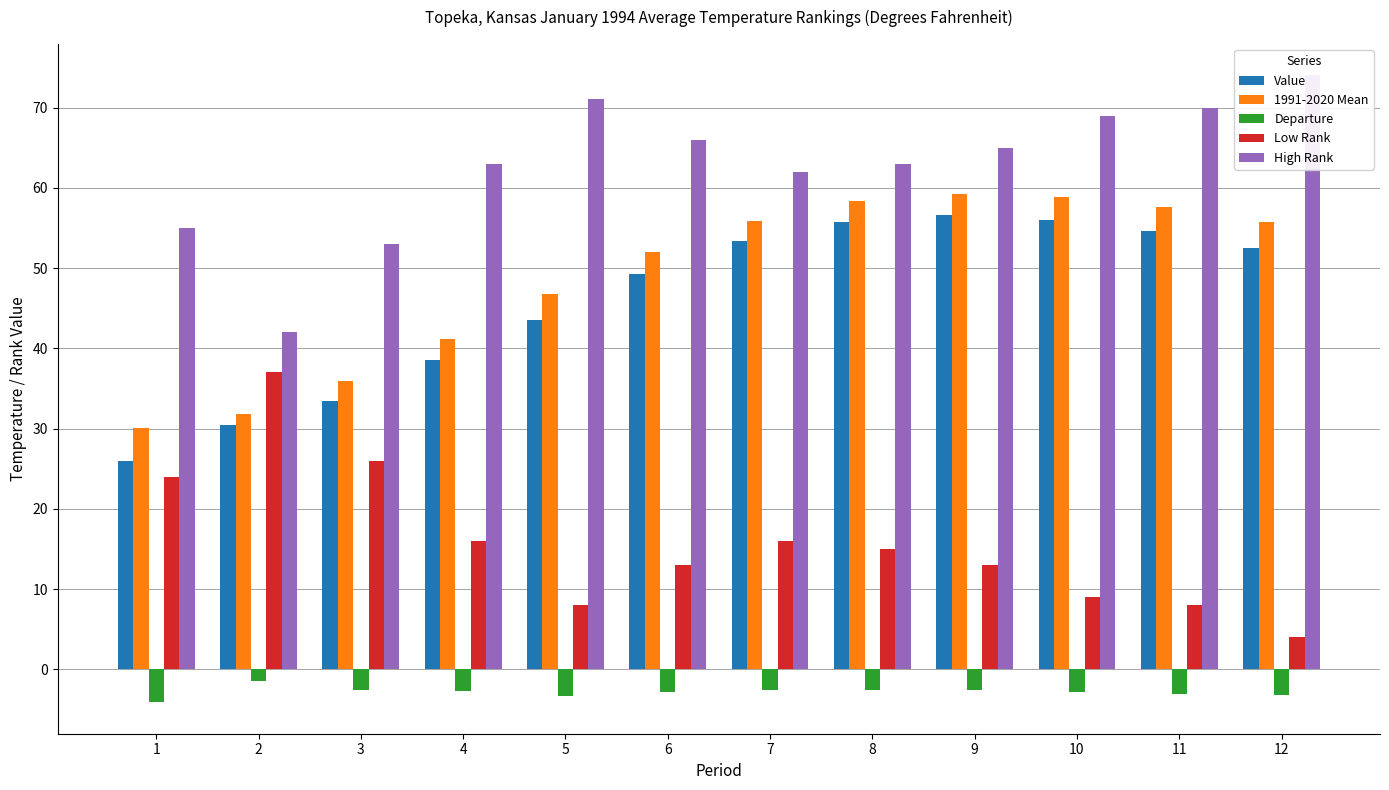

At which label is Low Rank closest to 20?

1